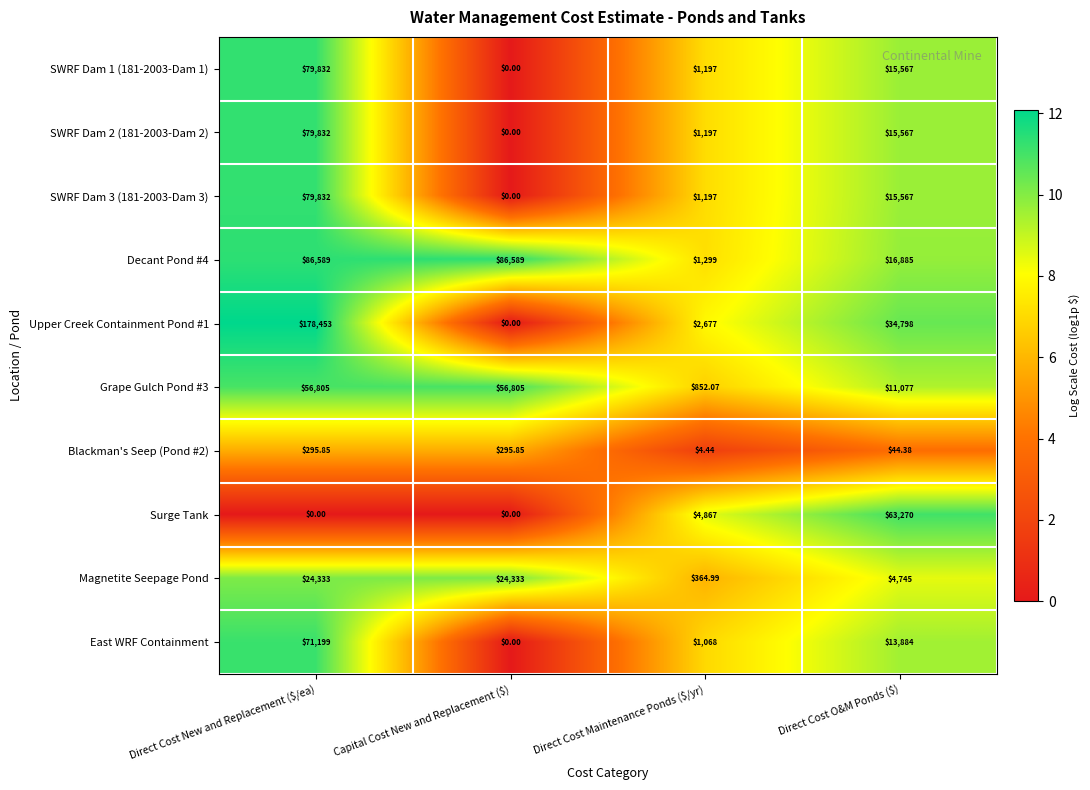

At which category does the chart reach its peak across all series?

Direct Cost New and Replacement ($/ea)